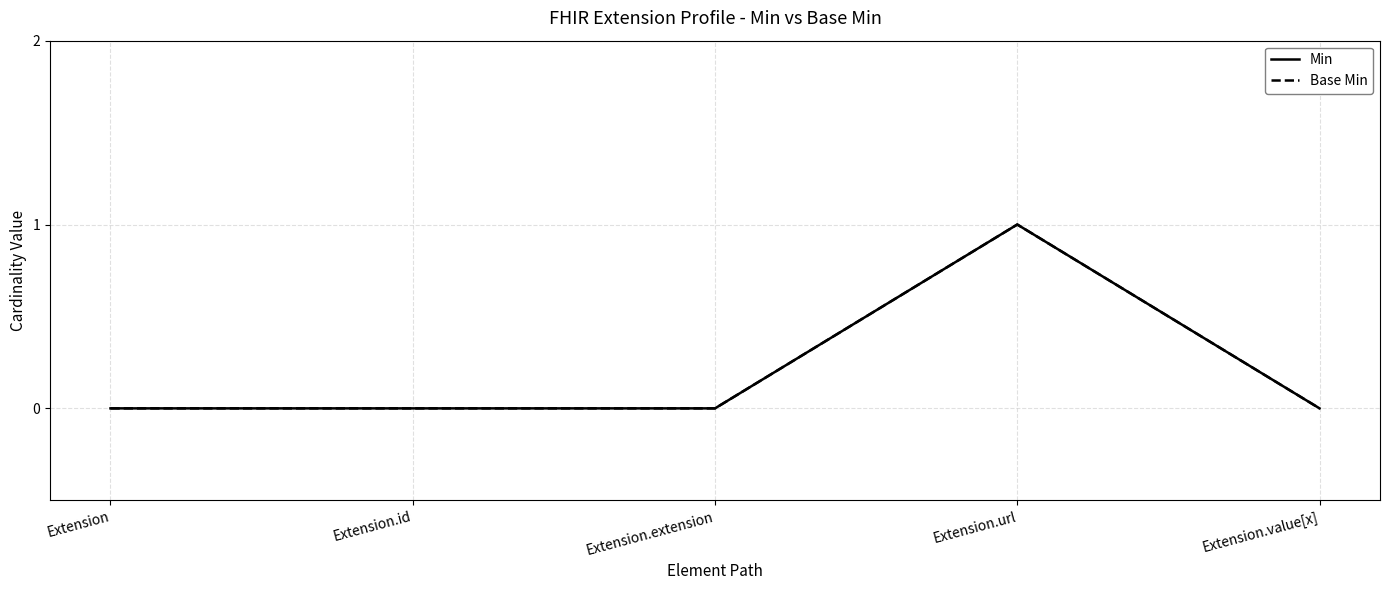

Which series has the largest range (max minus min)?

Min